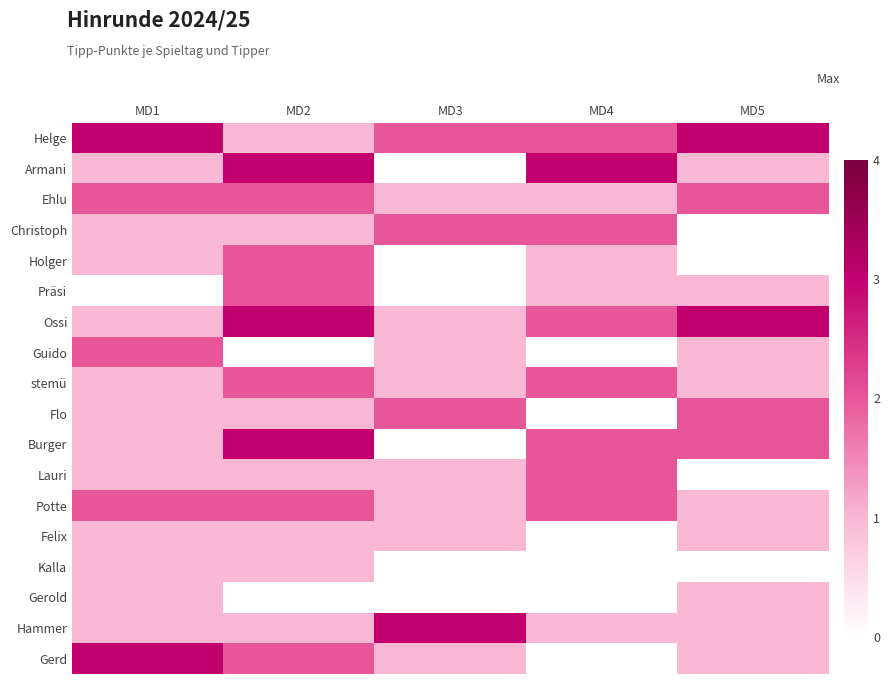

Reading left to right, extract all data points from this chart.

Helge: MD1=3	MD2=1	MD3=2	MD4=2	MD5=3
Armani: MD1=1	MD2=3	MD3=0	MD4=3	MD5=1
Ehlu: MD1=2	MD2=2	MD3=1	MD4=1	MD5=2
Christoph: MD1=1	MD2=1	MD3=2	MD4=2	MD5=0
Holger: MD1=1	MD2=2	MD3=0	MD4=1	MD5=0
Präsi: MD1=0	MD2=2	MD3=0	MD4=1	MD5=1
Ossi: MD1=1	MD2=3	MD3=1	MD4=2	MD5=3
Guido: MD1=2	MD2=0	MD3=1	MD4=0	MD5=1
stemü: MD1=1	MD2=2	MD3=1	MD4=2	MD5=1
Flo: MD1=1	MD2=1	MD3=2	MD4=0	MD5=2
Burger: MD1=1	MD2=3	MD3=0	MD4=2	MD5=2
Lauri: MD1=1	MD2=1	MD3=1	MD4=2	MD5=0
Potte: MD1=2	MD2=2	MD3=1	MD4=2	MD5=1
Felix: MD1=1	MD2=1	MD3=1	MD4=0	MD5=1
Kalla: MD1=1	MD2=1	MD3=0	MD4=0	MD5=0
Gerold: MD1=1	MD2=0	MD3=0	MD4=0	MD5=1
Hammer: MD1=1	MD2=1	MD3=3	MD4=1	MD5=1
Gerd: MD1=3	MD2=2	MD3=1	MD4=0	MD5=1